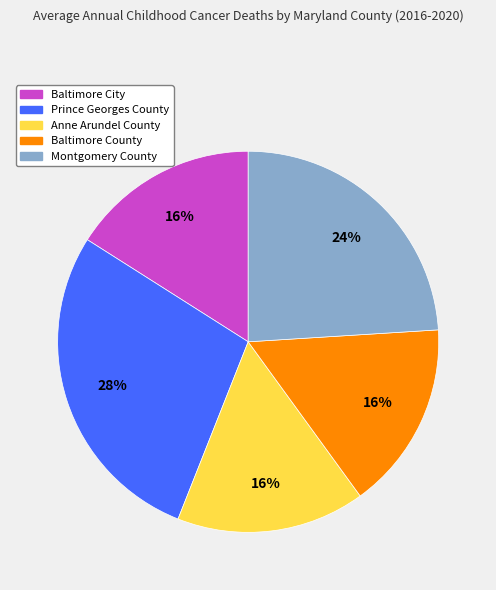

What percentage is the Prince Georges County slice, to the nearest percent?

28%